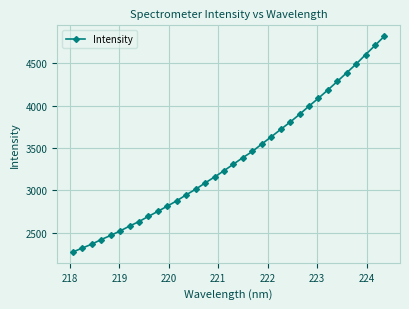

What is the maximum value shown in the chart?

4822.2